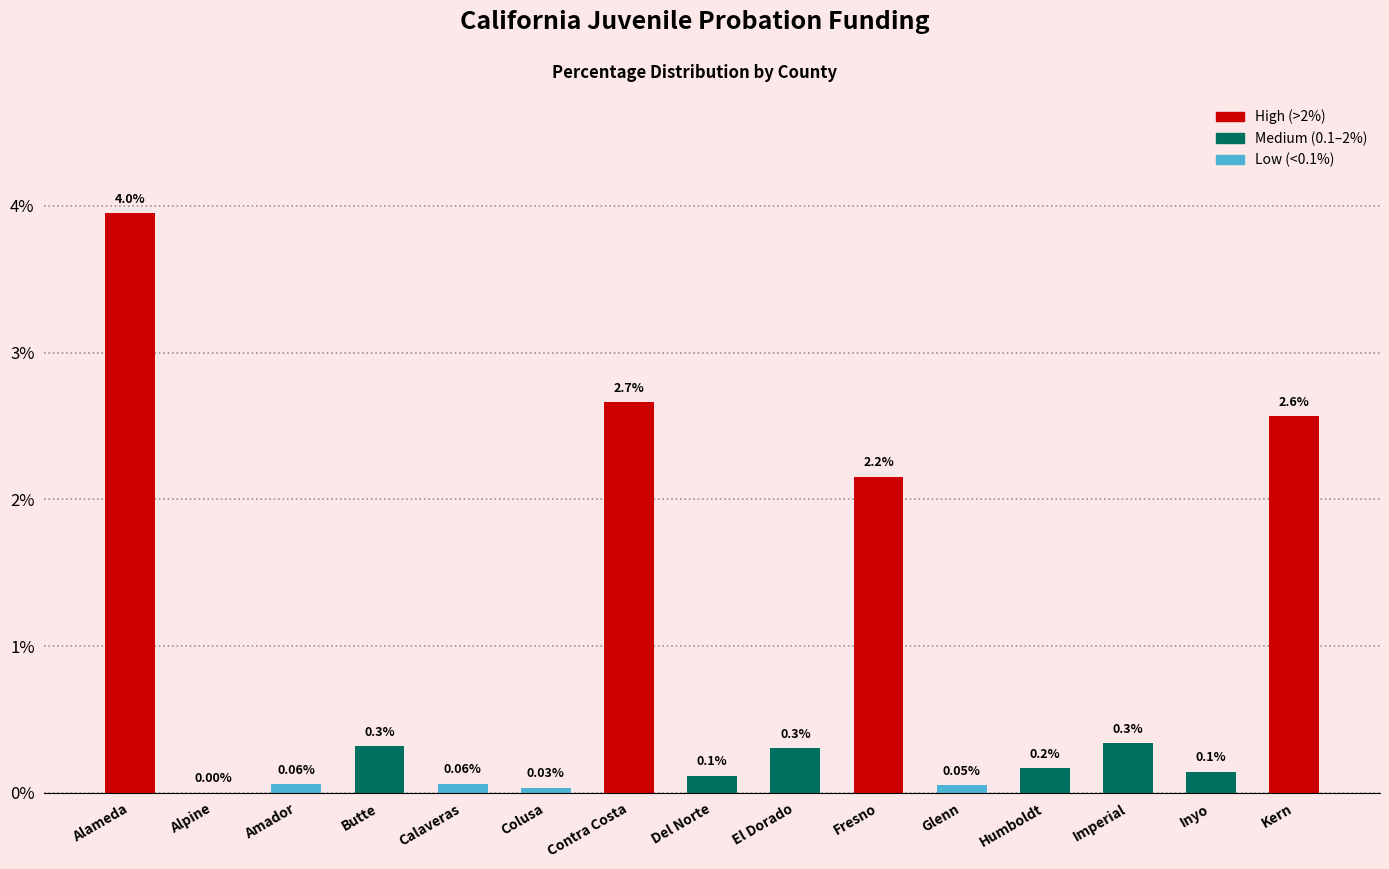

What is the change in value from Calaveras to El Dorado?

+0.2